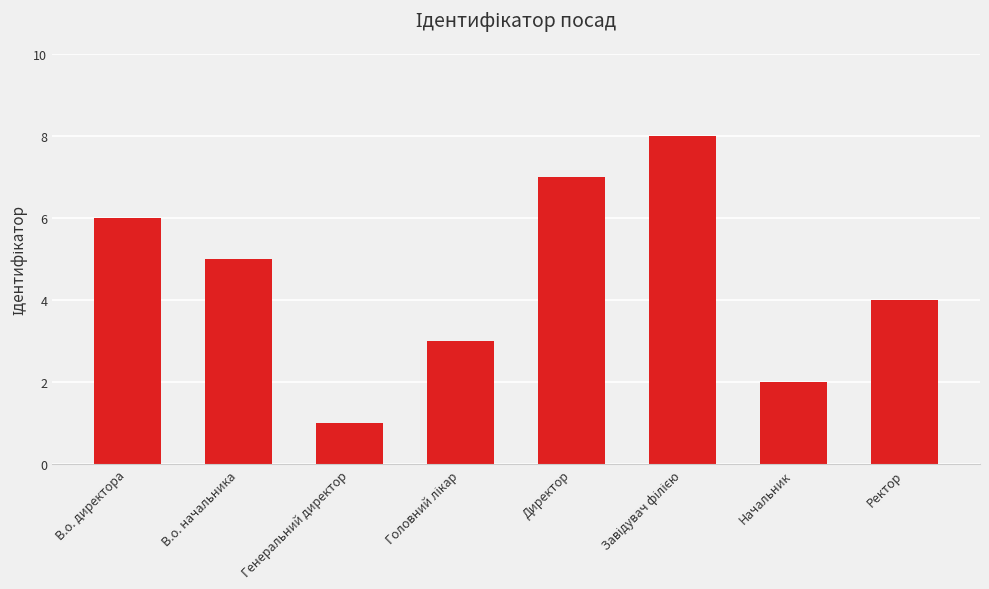

What is the greatest value displayed?

8